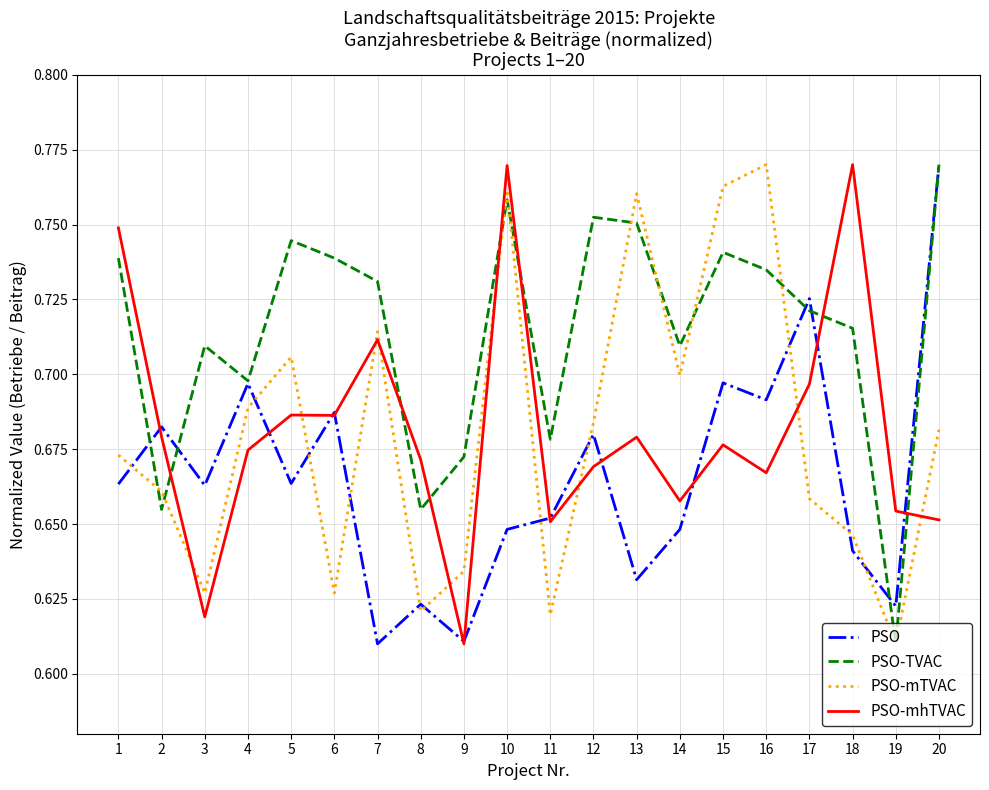

At how many categories does at least one series exceed 0?

20